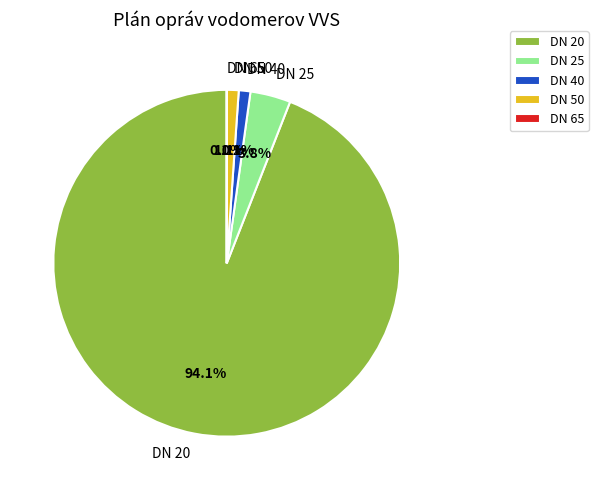

Which slice represents more than half of the pie?

DN 20